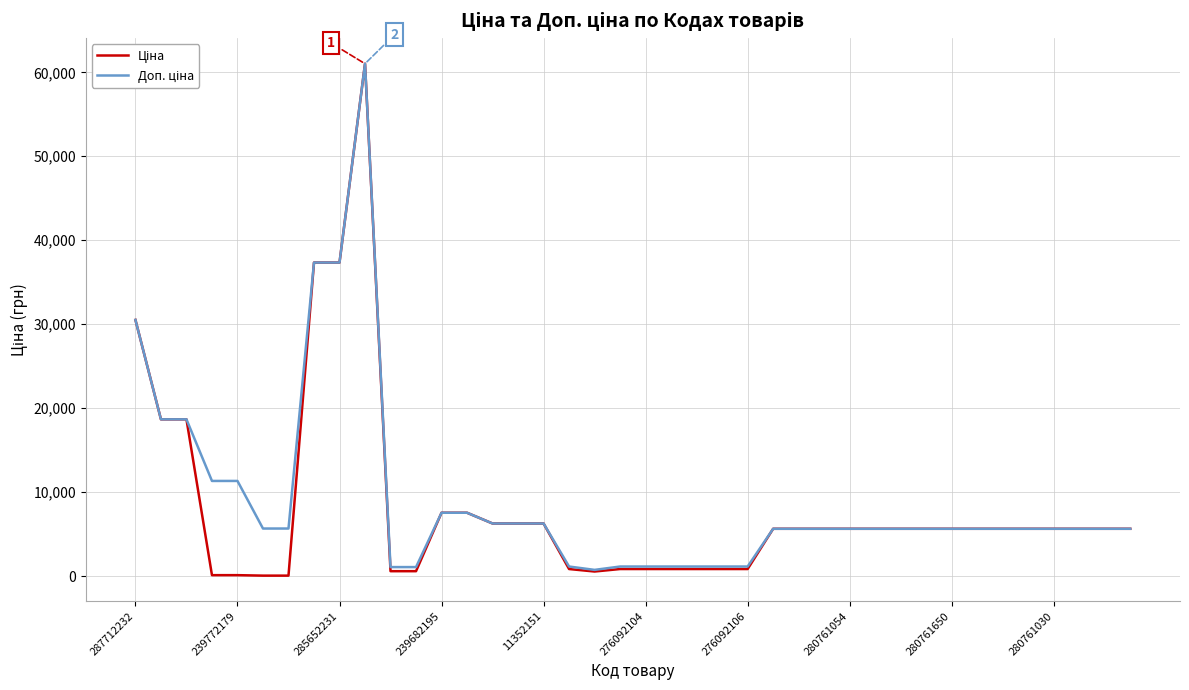

What is the maximum value shown in the chart?

61024.7